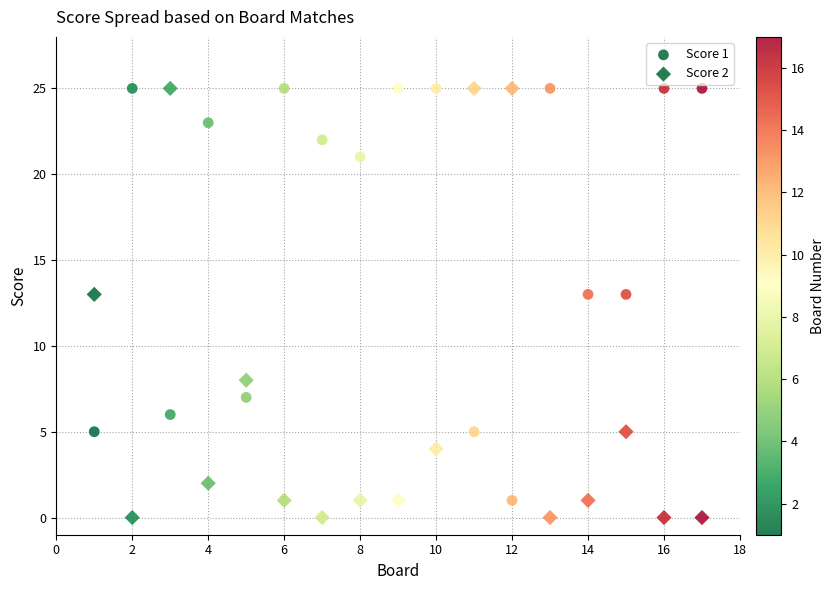

How many points are shown in the scatter plot?

34